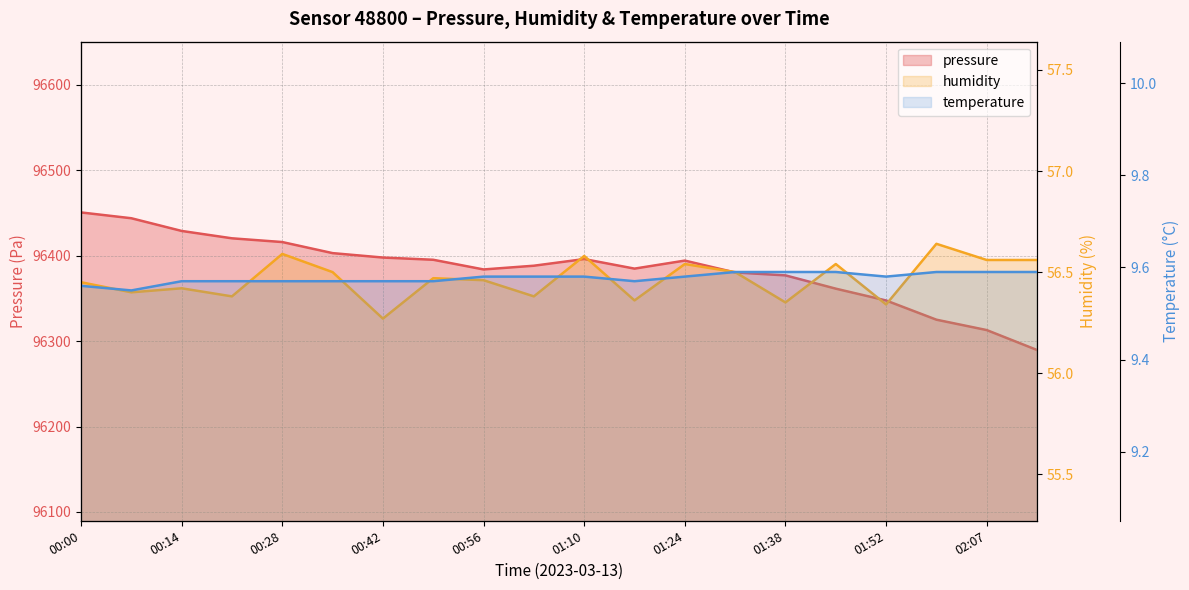

Rank the series at 01:38 from highest to lowest value.

pressure, humidity, temperature